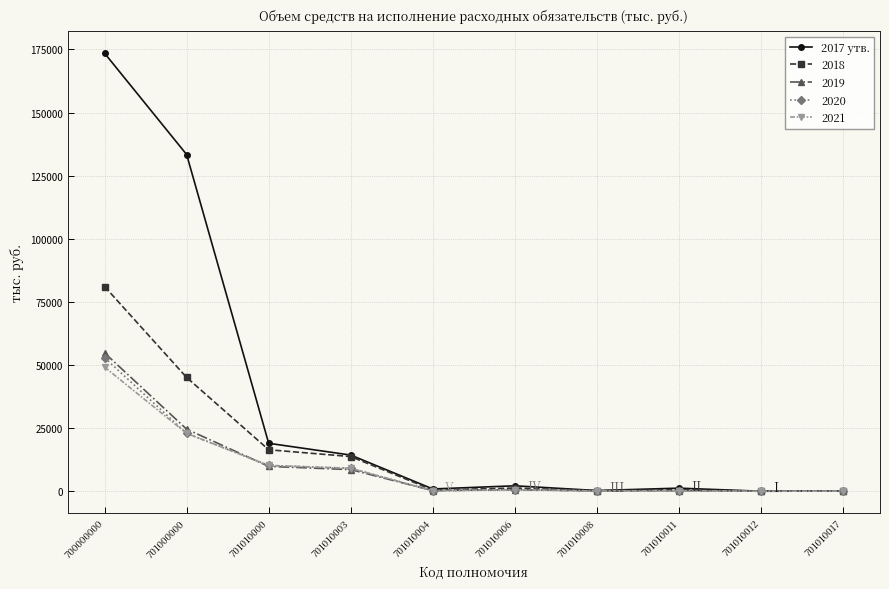

Is it true that 2020 equals 22912.6 at 701000000?

True